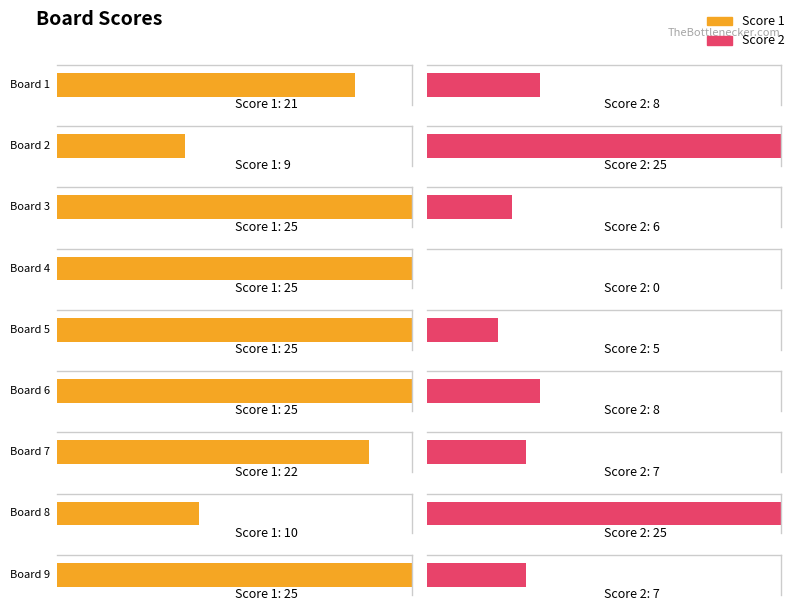

What is the sum of all Score 2 values?

91